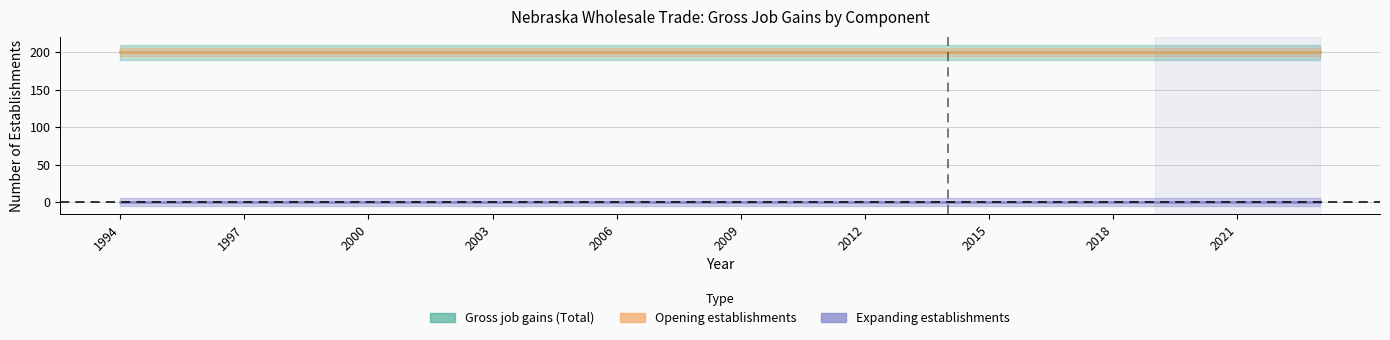

What is the total value across all series at 1994?

400